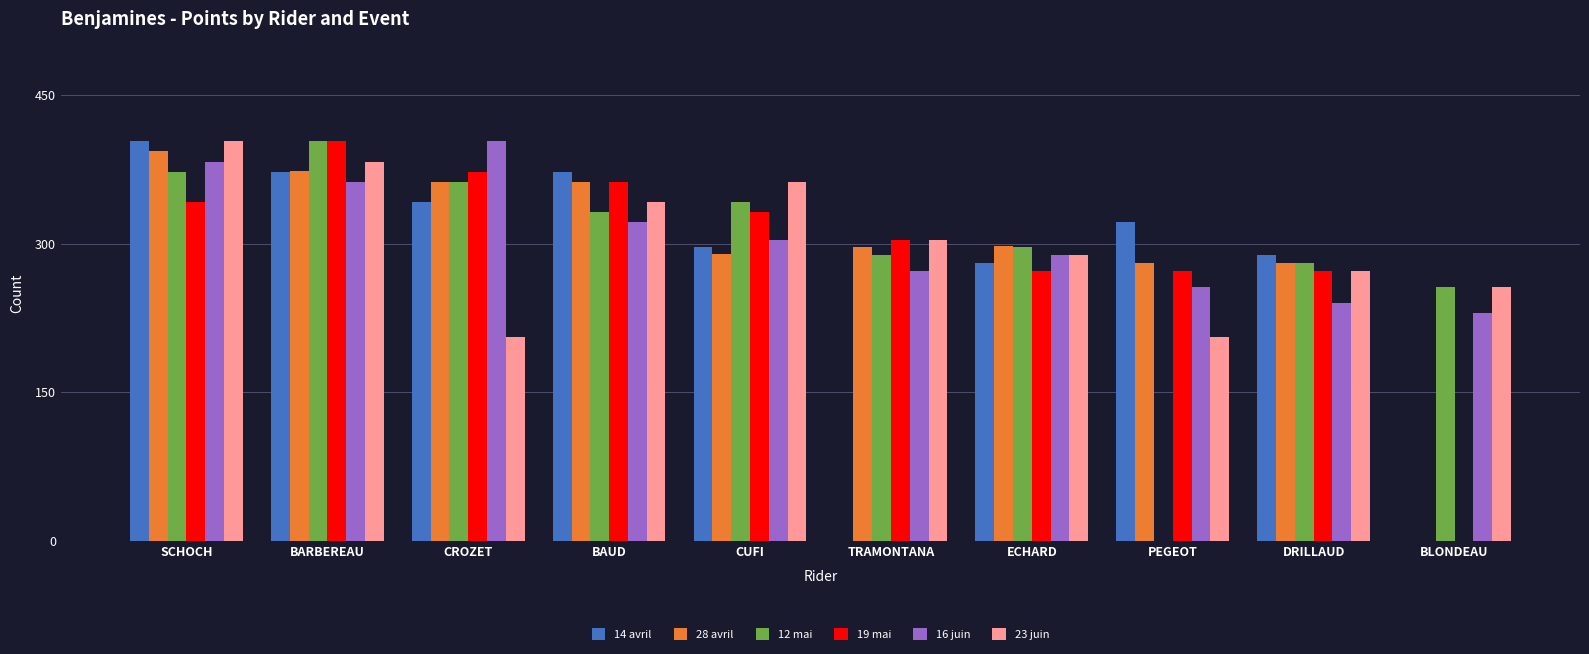

How many groups of bars are there?

10